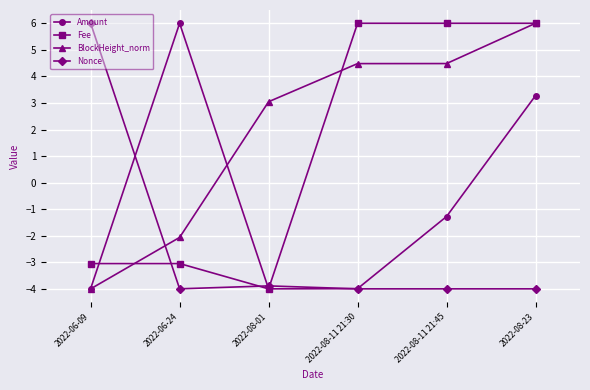

At 2022-08-11 21:45, list the series in order from smallest to largest.

Nonce, Amount, BlockHeight_norm, Fee